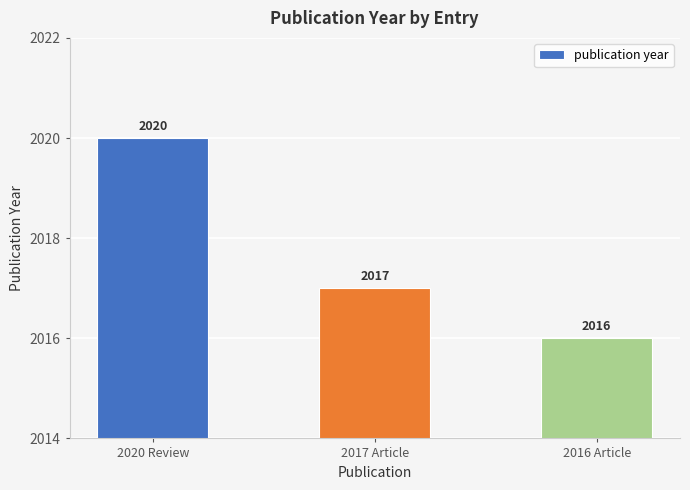

How many data points does each series have?

3